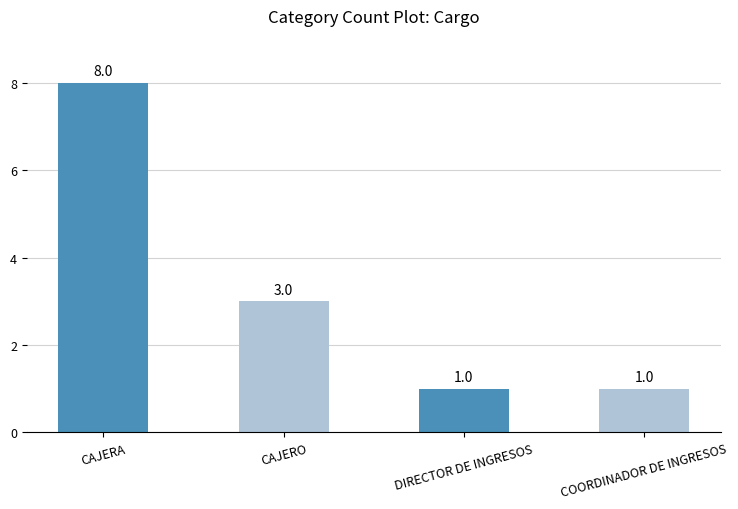

What is the value of the 1st bar from the left?

8